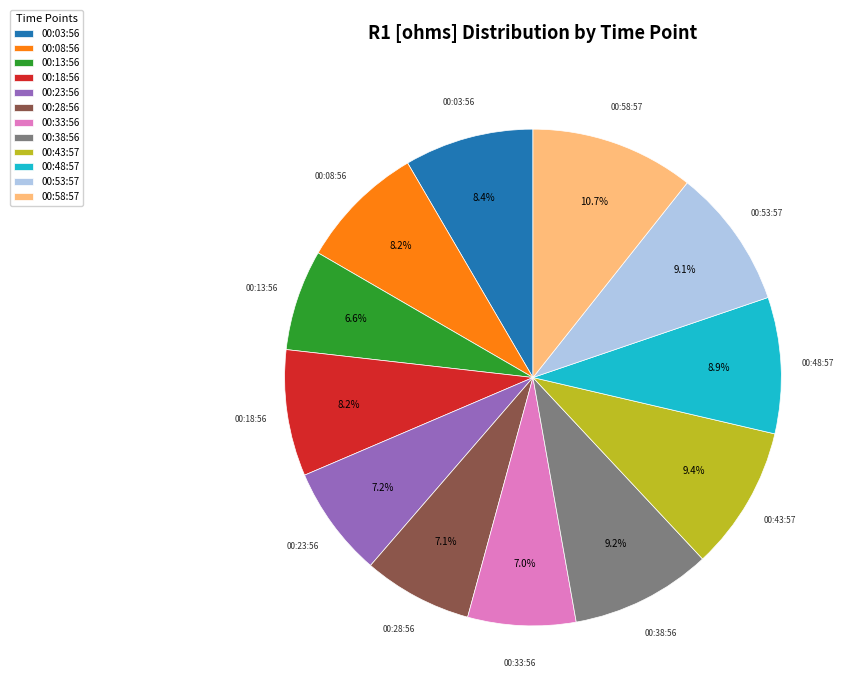

Count the number of slices in the pie.

12